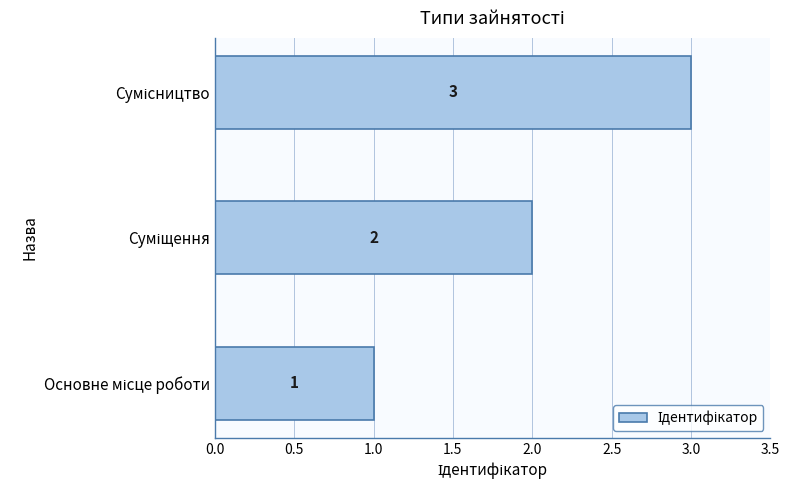

What is the maximum value shown in the chart?

3